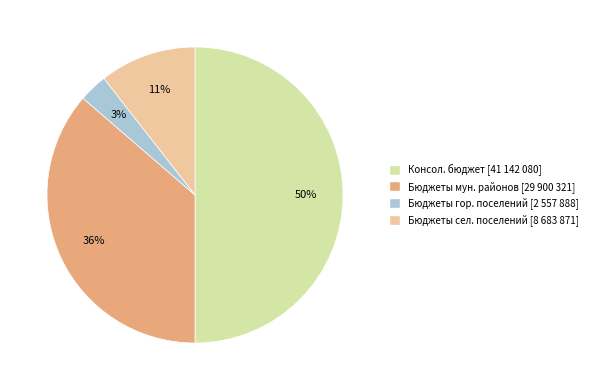

To the nearest percent, what is the average slice percentage?

25%